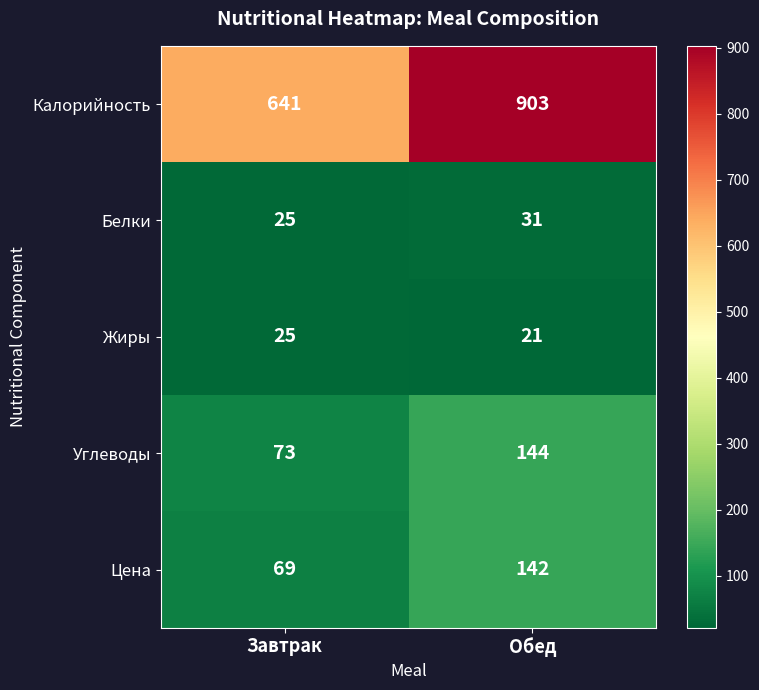

Is it true that Цена equals 142 at Обед?

True